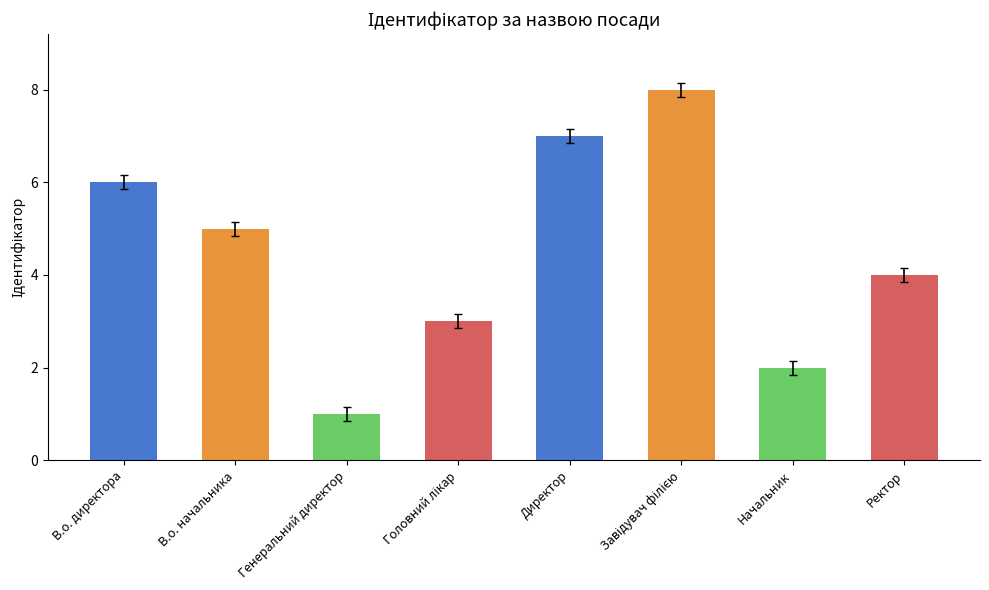

At which category does the chart reach its minimum across all series?

Генеральний директор